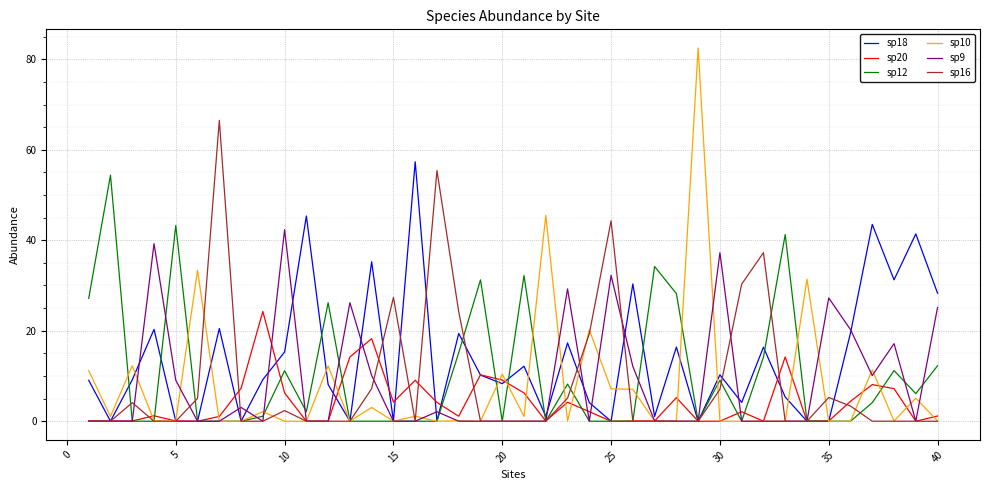

What is the difference between the second highest and second lowest values in the sp10 series?

45.5